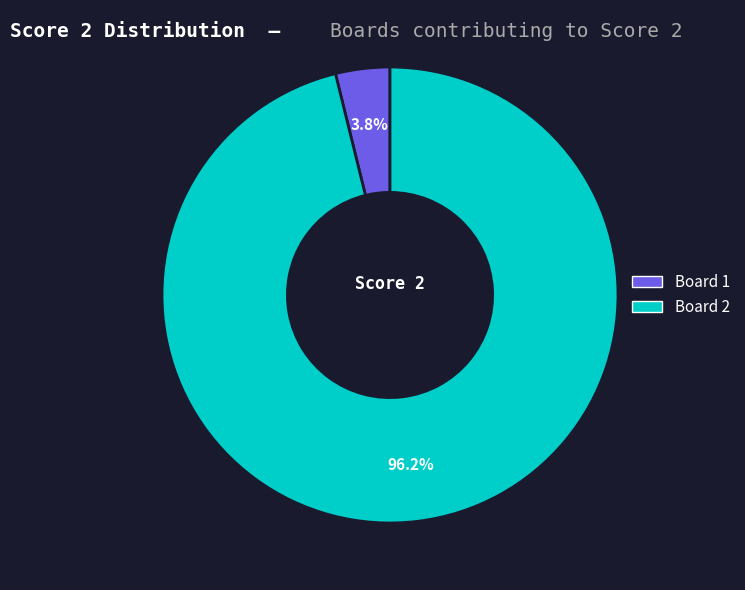

Count the number of slices in the pie.

2